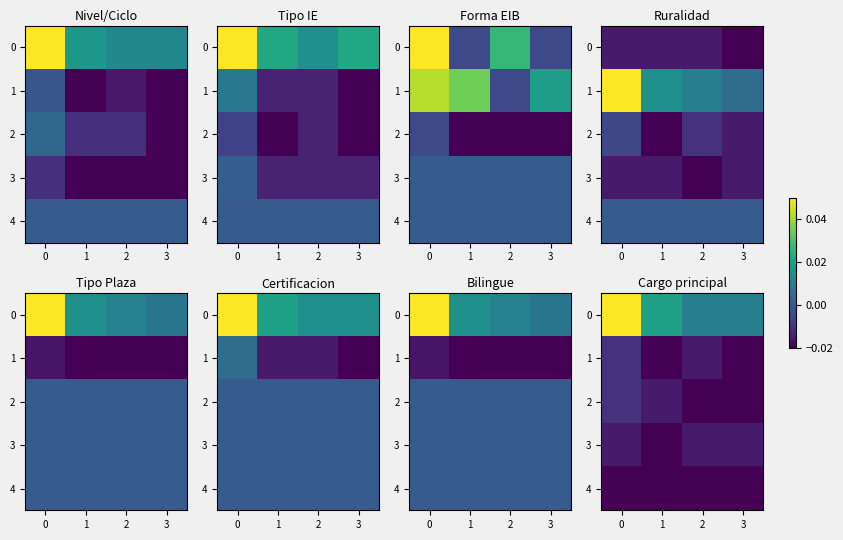

The 4 series shows -0.0 at 0. True or false?

False